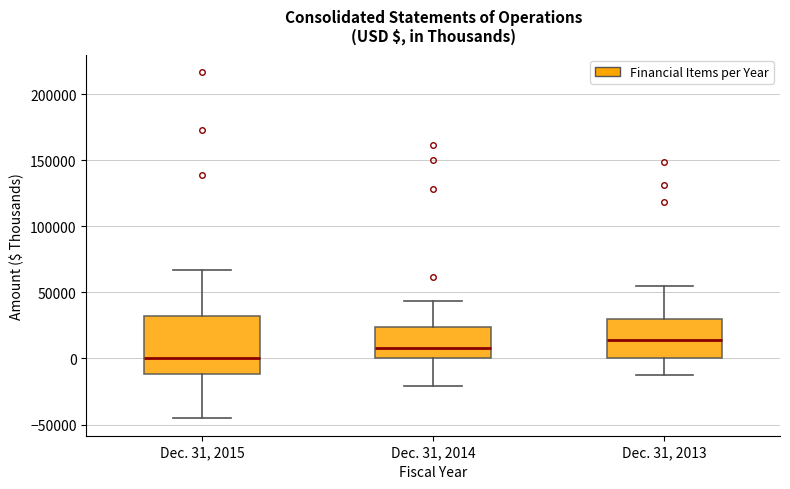

Reading left to right, transcribe this box plot: for each box, give where its median line is, the range the box spans, and where its two whiskers end, as read against the y-axis. The values are not printed on the chart, so give them approximately, as read against the axis.

Dec. 31, 2015: median 0, box -10000 to 30000, whiskers -45000 to 65000
Dec. 31, 2014: median 10000, box 0 to 25000, whiskers -20000 to 45000
Dec. 31, 2013: median 15000, box 0 to 30000, whiskers -10000 to 55000